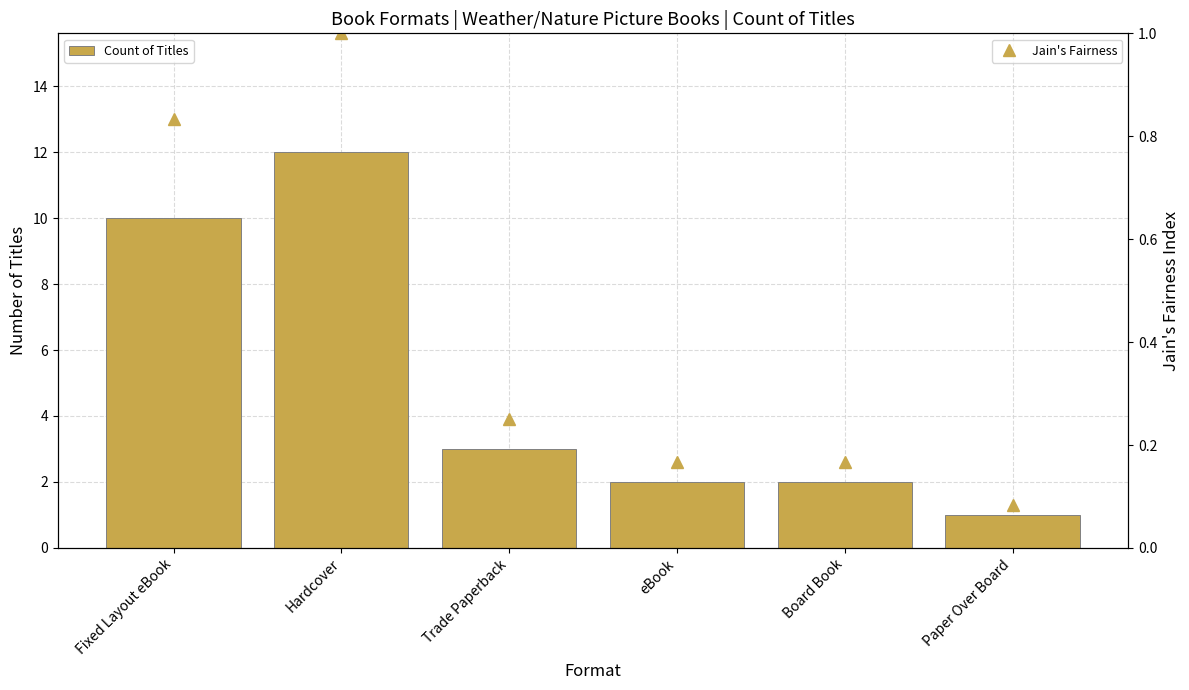

Which series has the largest range (max minus min)?

Count of Titles